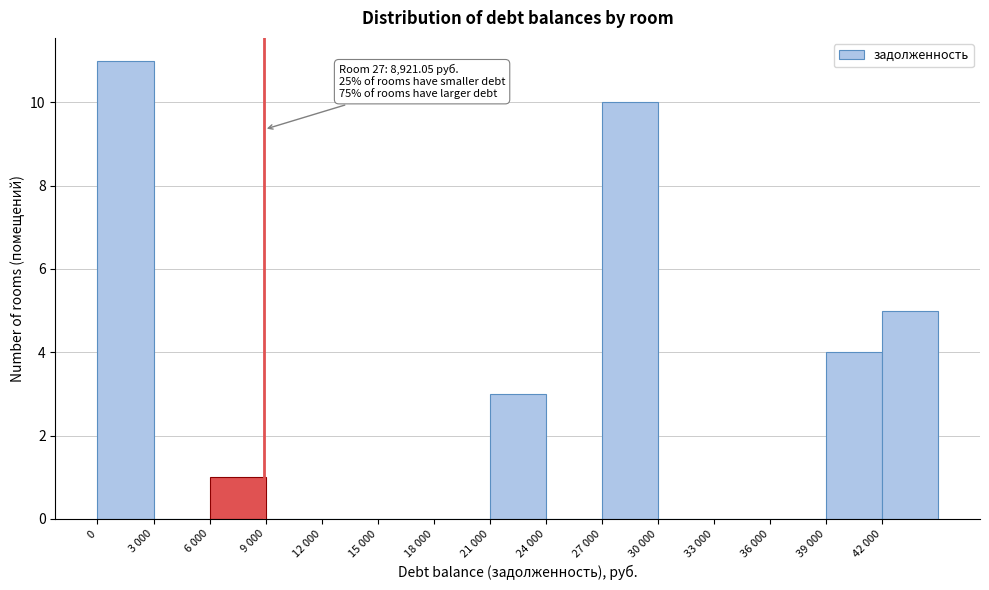

Reading right to left, extract all data points from this chart.

42 000=5	39 000=4	36 000=0	33 000=0	30 000=0	27 000=10	24 000=0	21 000=3	18 000=0	15 000=0	12 000=0	9 000=0	6 000=1	3 000=0	0=11